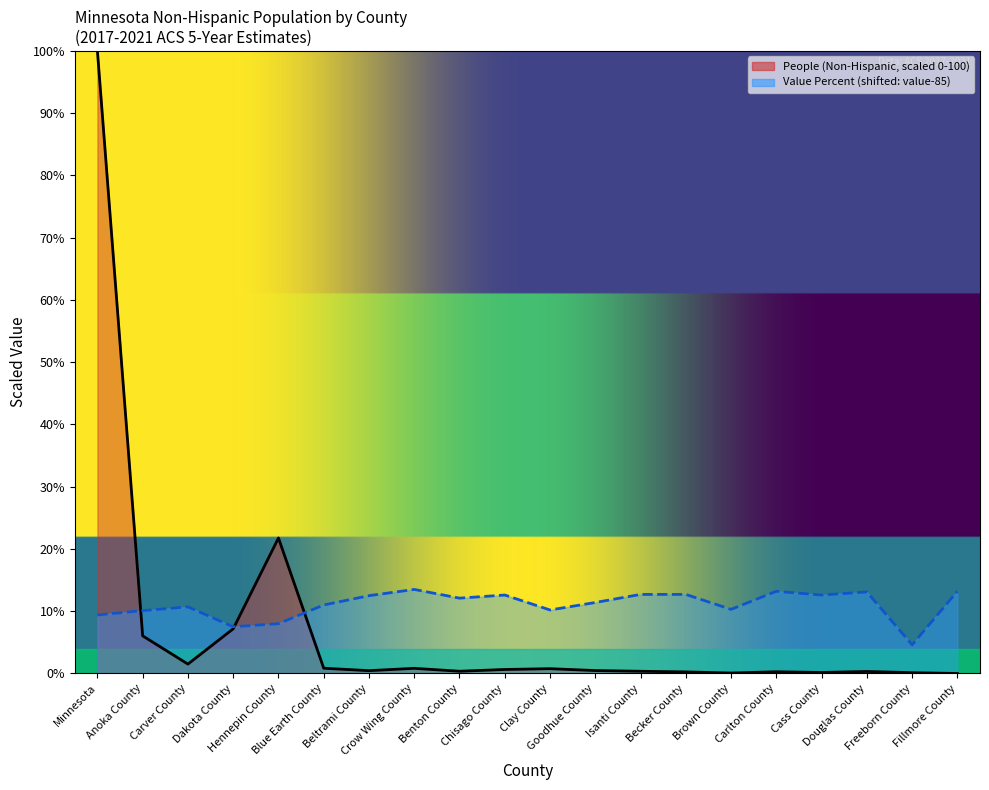

What is the difference between the maximum and minimum values in the Value (Percent) series?

8.9